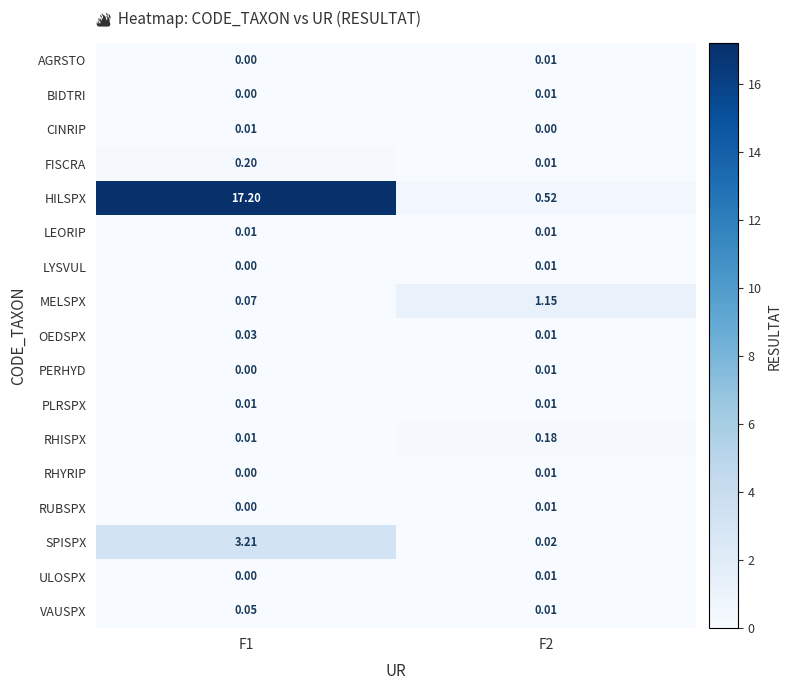

At which category is the sum across all series the highest?

F1